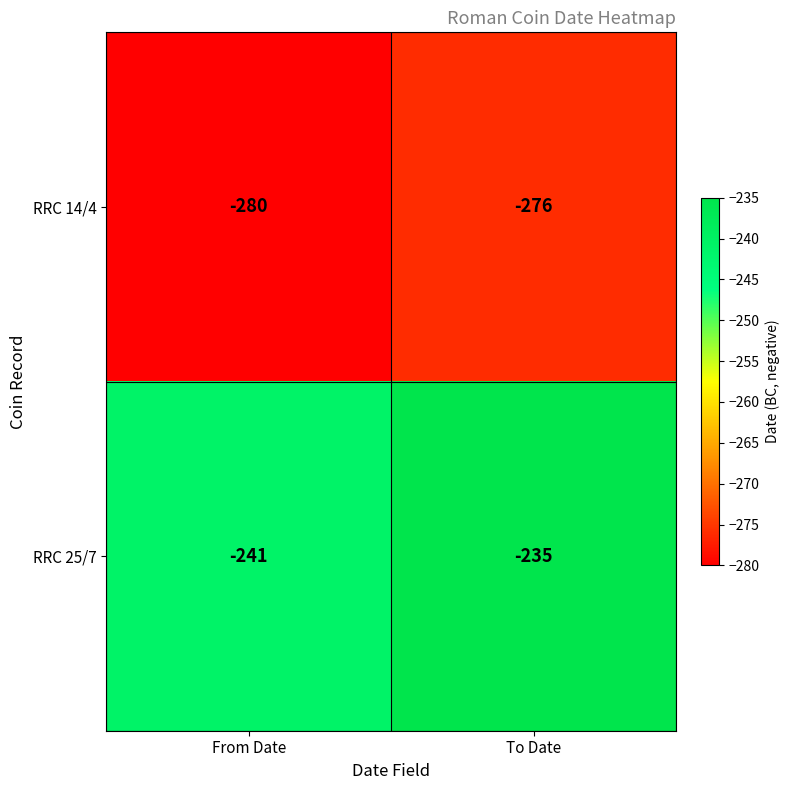

What is the sum of all RRC 25/7 values?

-476